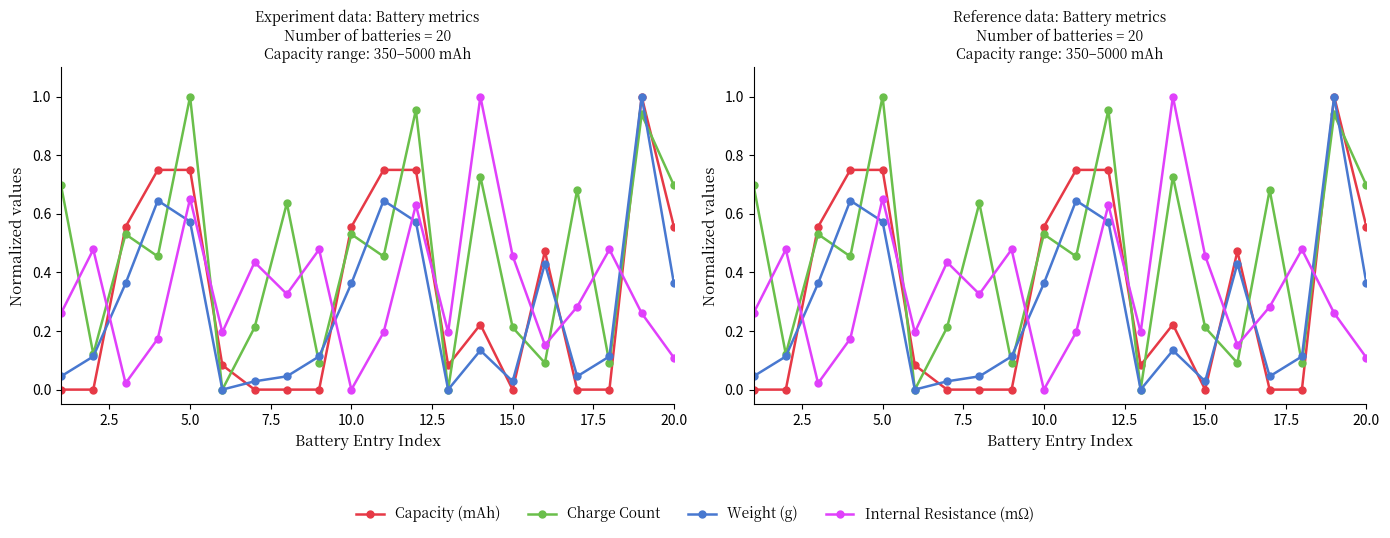

What is the difference between the second highest and second lowest values in the Charge Count series?

1.0